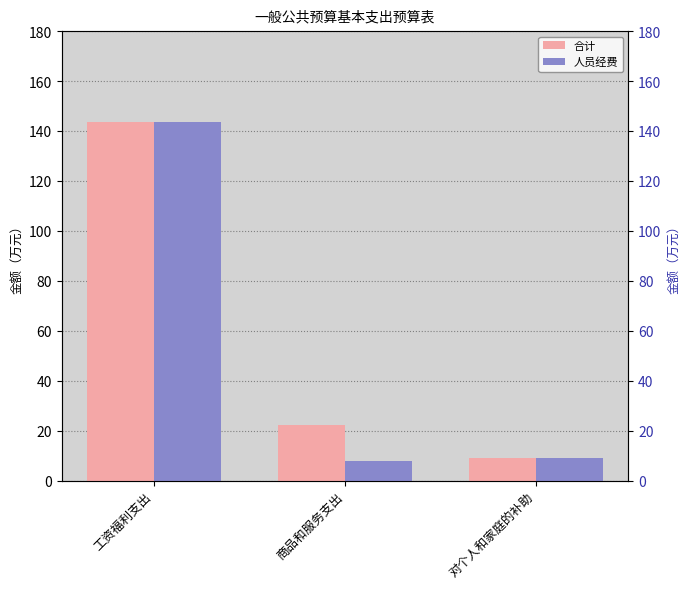

At which category does the chart reach its peak across all series?

工资福利支出